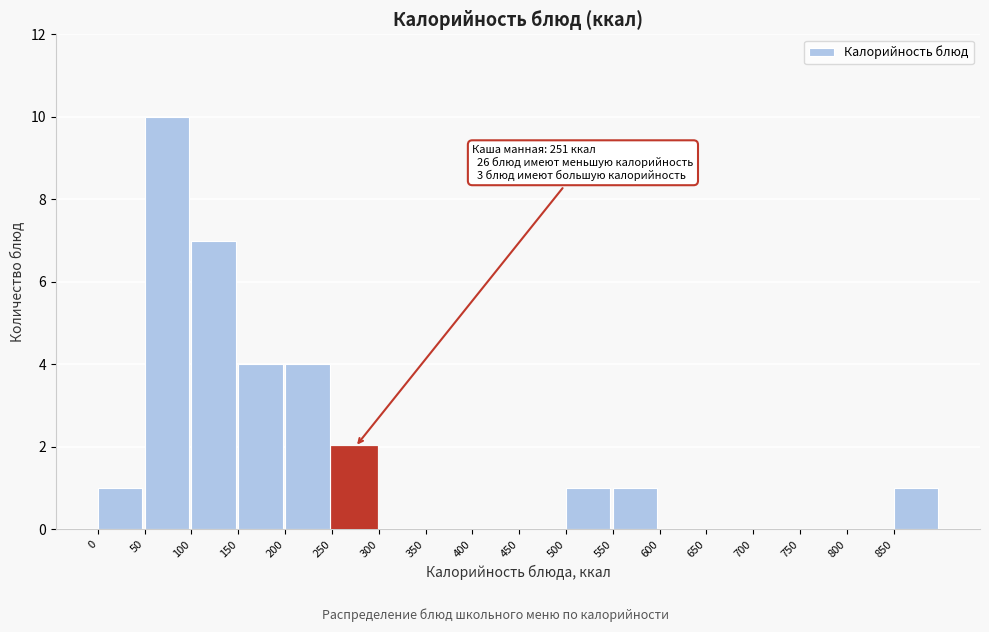

Which range on the x-axis has the tallest bar?

50 to 100